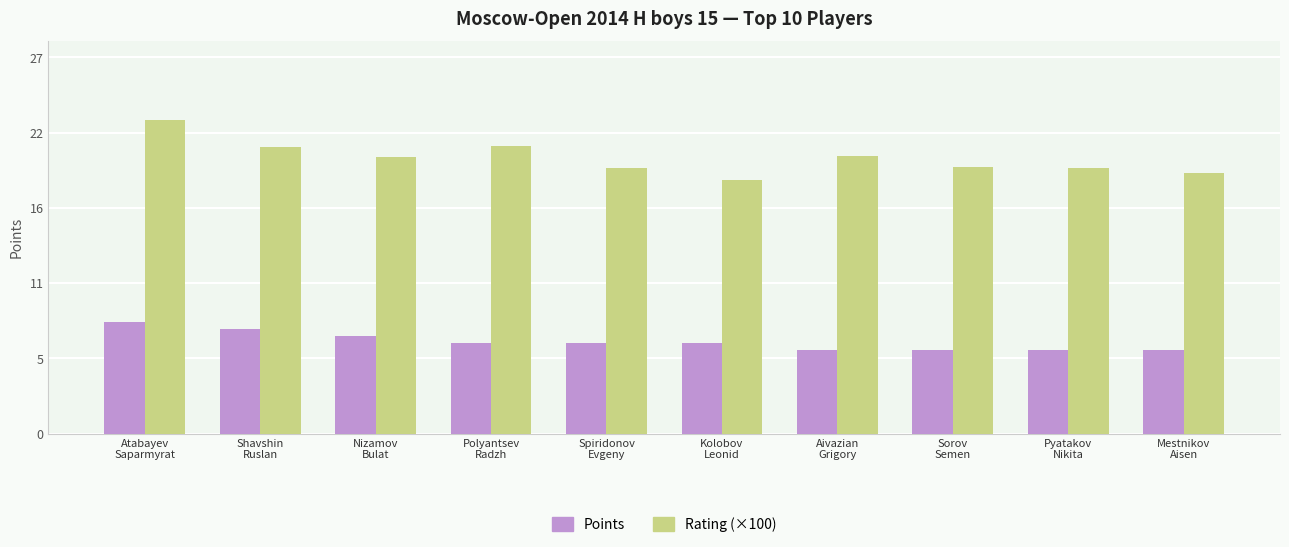

What are all the series names shown in the legend?

Points, Rating (×100)